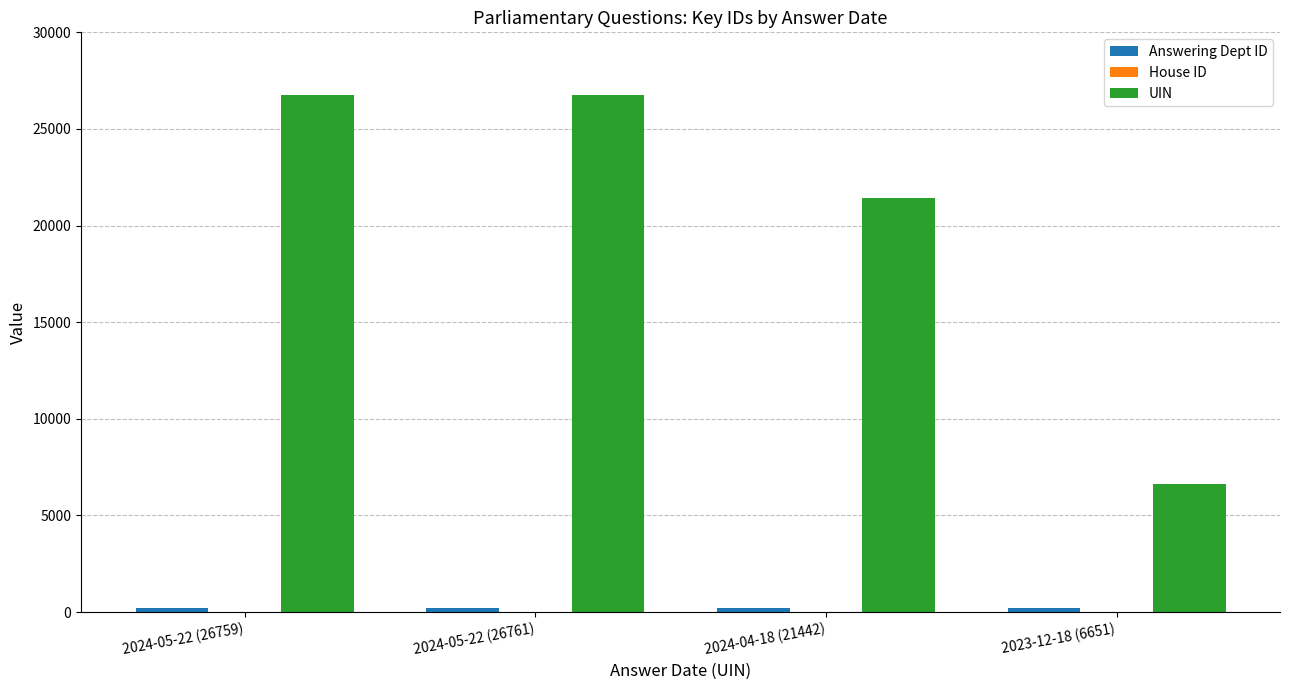

The value of UIN at 2024-05-22 (26759) is 14225. True or false?

False